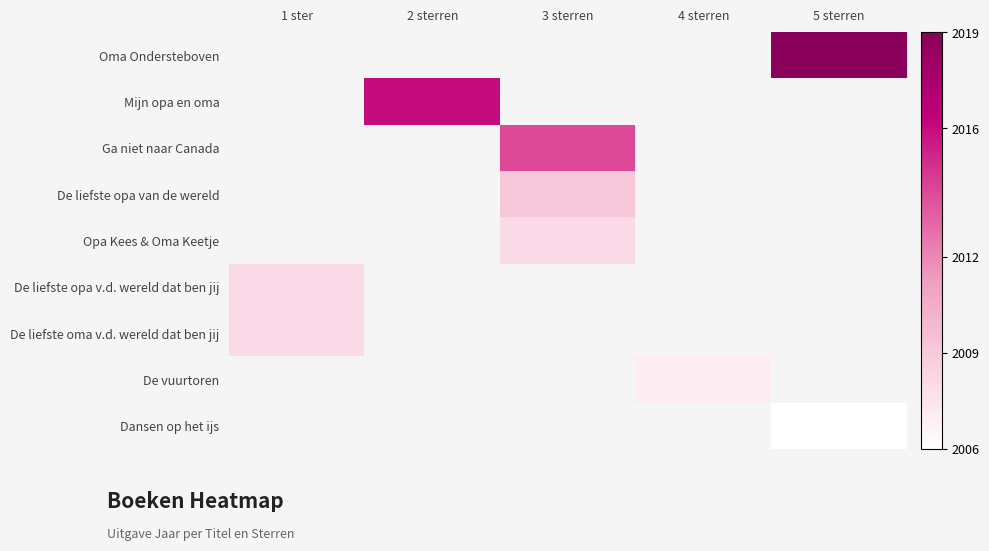

List the series in order of their overall mean, highest first.

Oma Ondersteboven, Mijn opa en oma, Ga niet naar Canada, De liefste opa van de wereld, Opa Kees & Oma Keetje, De liefste opa v.d. wereld dat ben jij, De liefste oma v.d. wereld dat ben jij, De vuurtoren, Dansen op het ijs